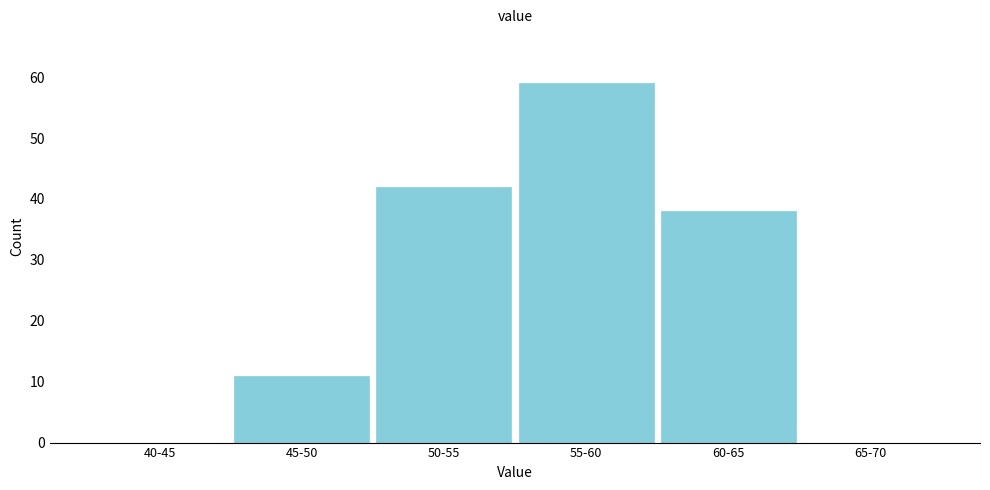

Reading left to right, extract all data points from this chart.

40-45=0	45-50=11	50-55=42	55-60=59	60-65=38	65-70=0